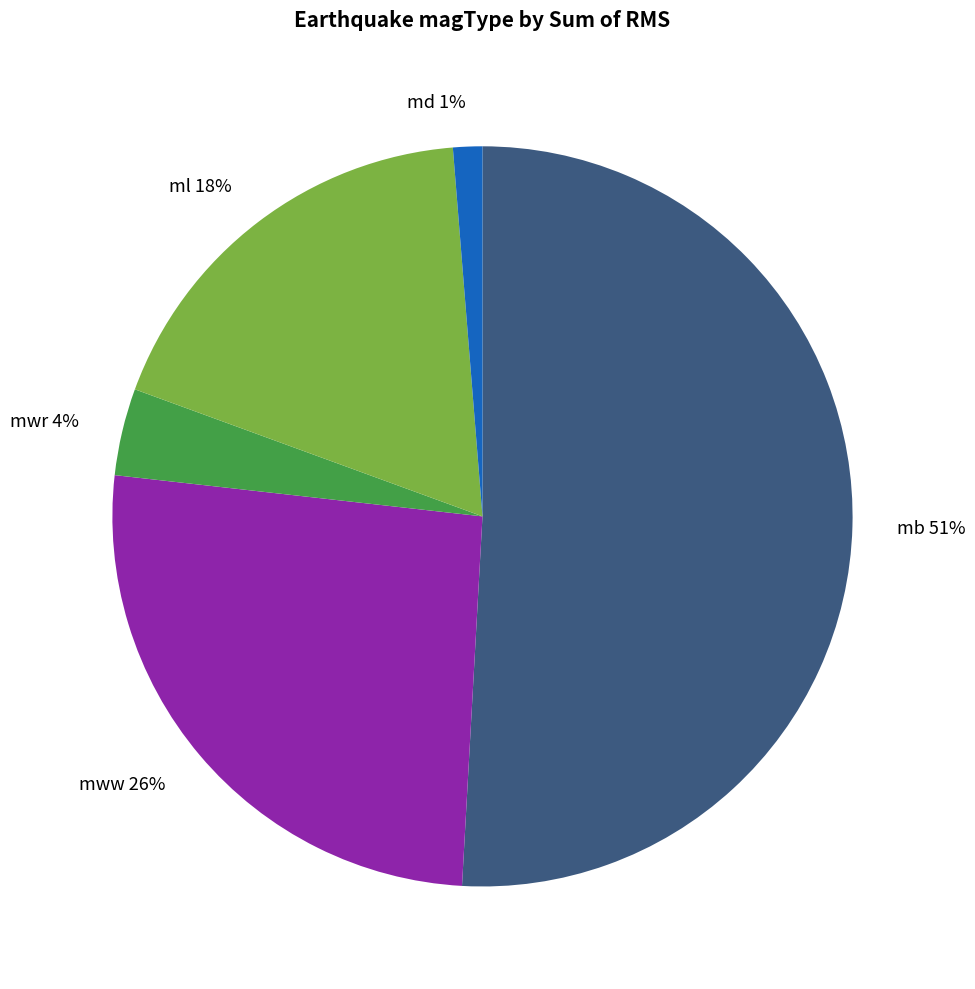

Which category has the biggest portion of the pie?

mb